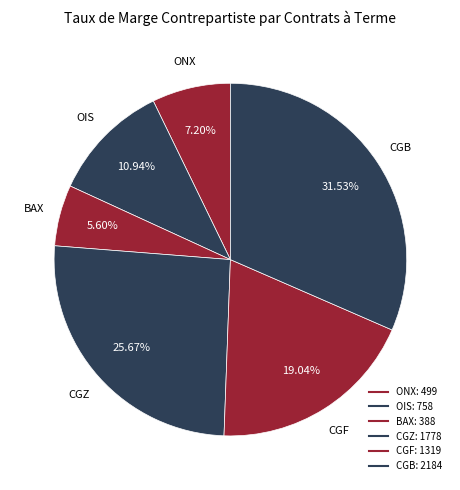

Does any single category account for the majority?

No